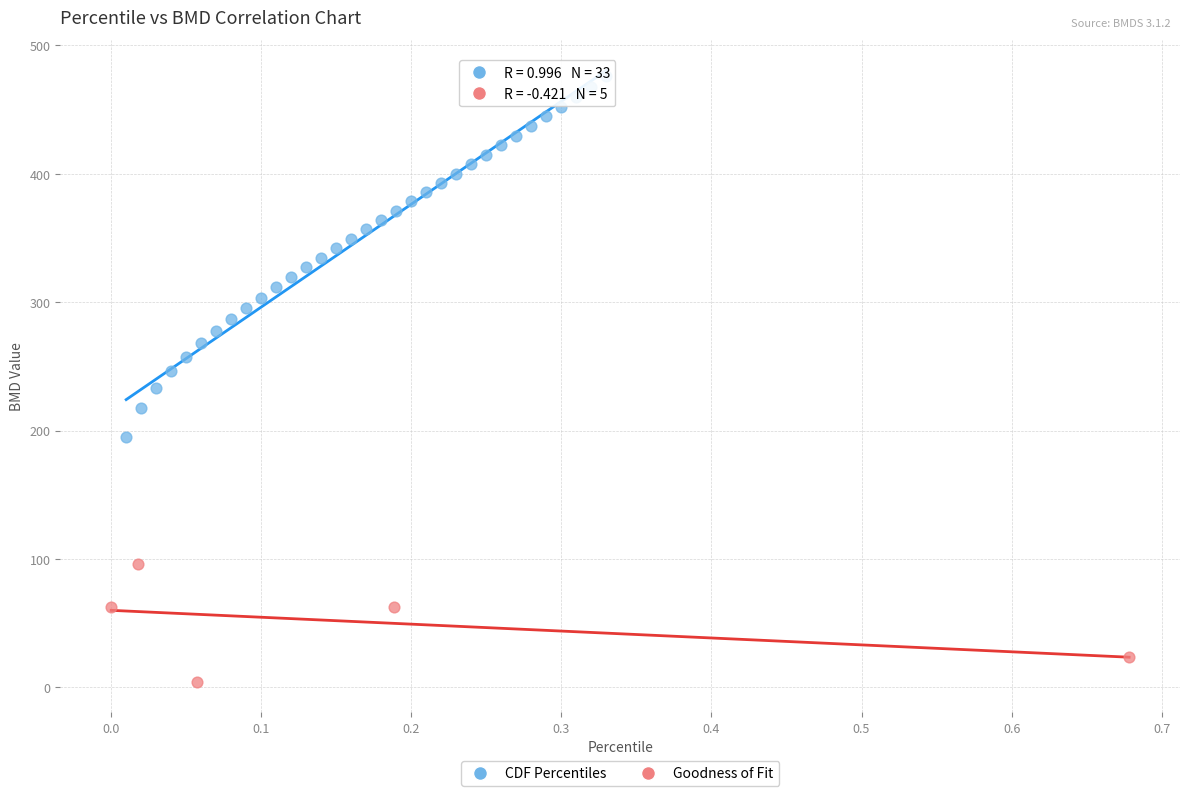

Which series reaches the minimum Y coordinate?

Goodness of Fit